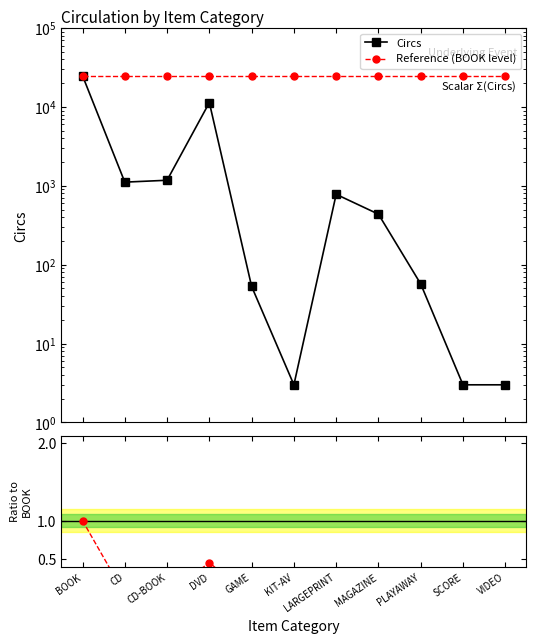

What is the value of the Reference (BOOK level) point at the 6th from the left?

24864.0